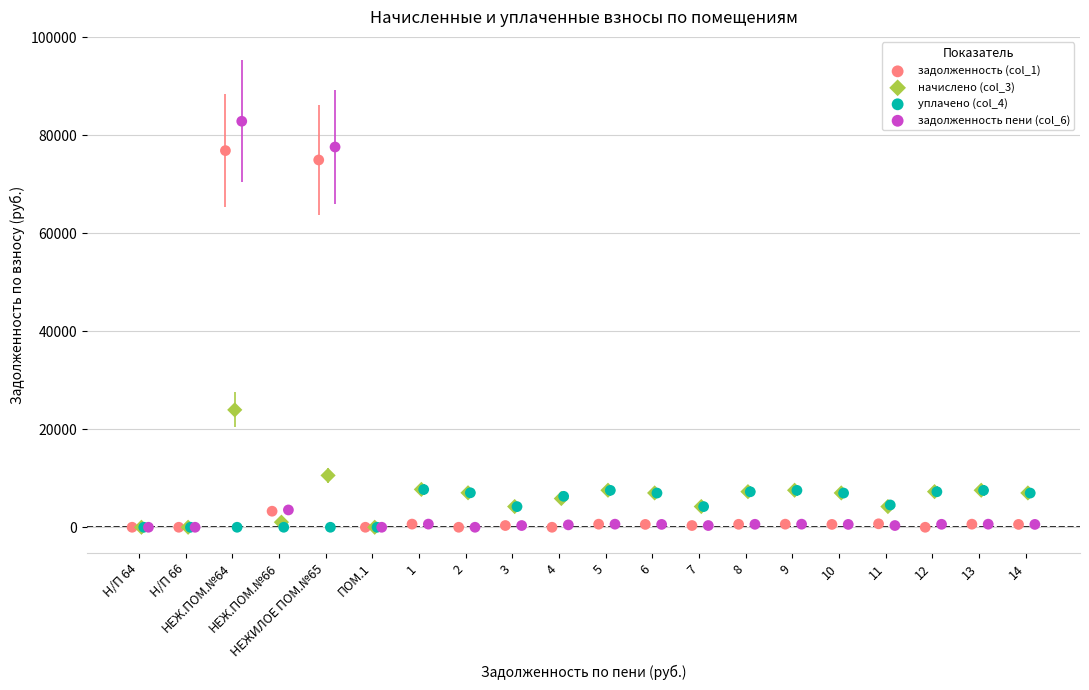

Which series has the widest spread of Y values?

задолженность пени (col_6)